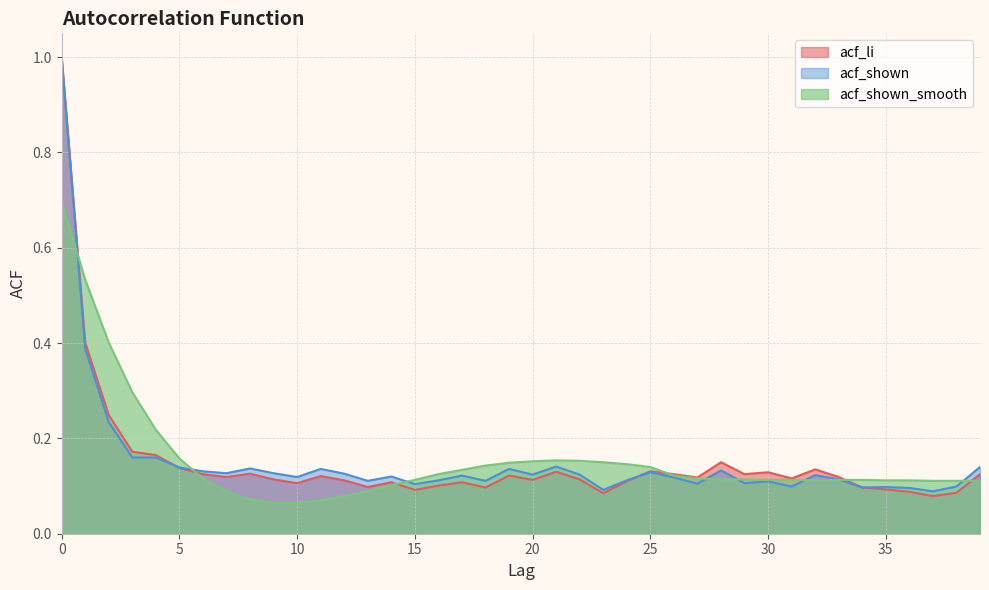

How many lines are shown in the chart?

3